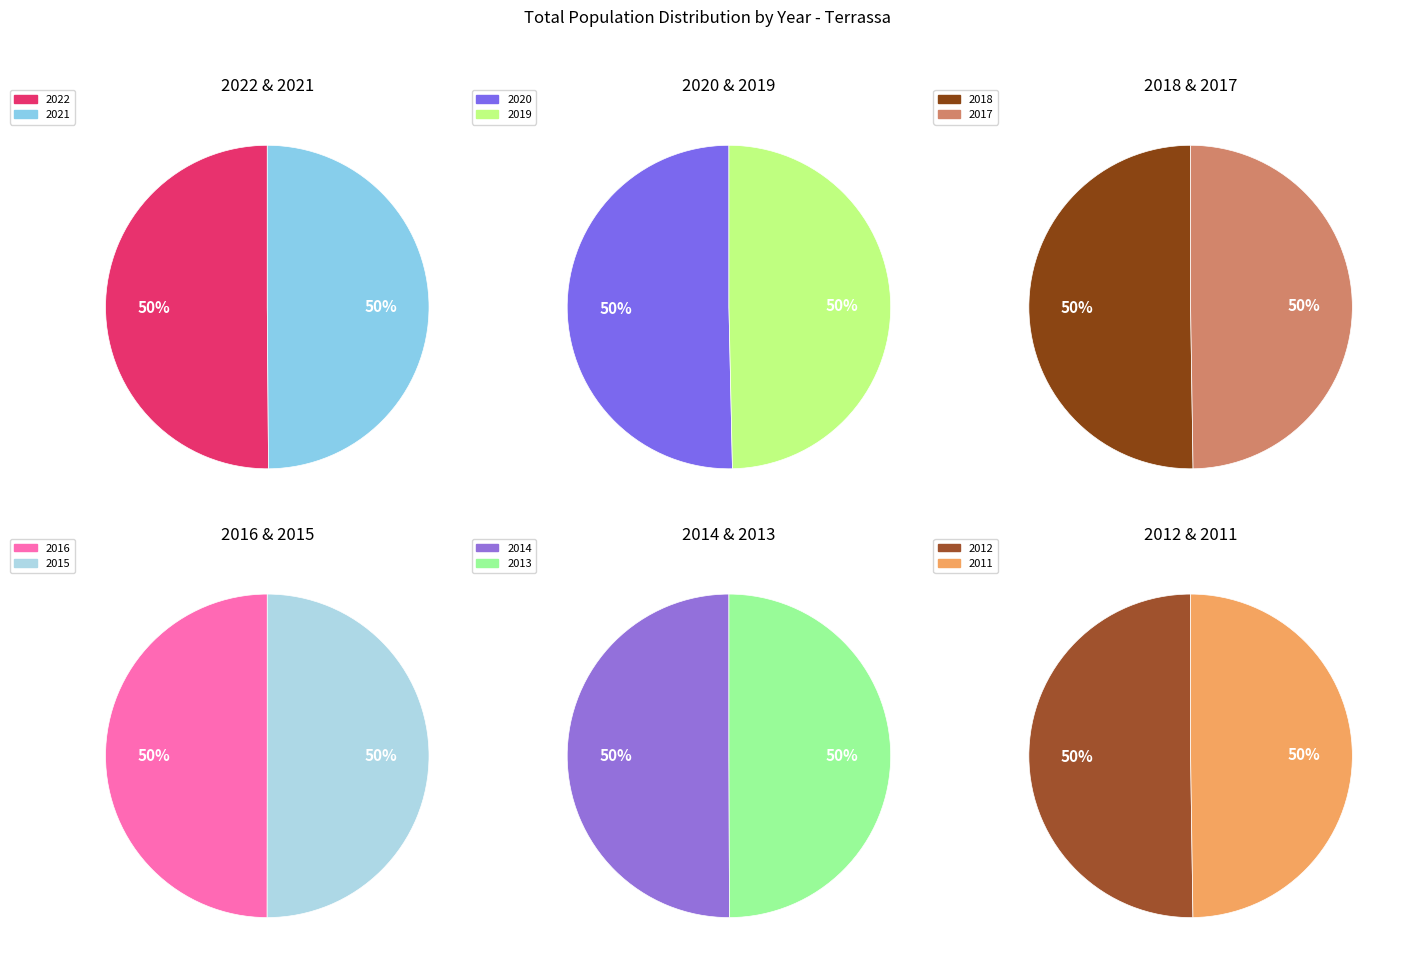

Which category has the biggest portion of the pie?

2022